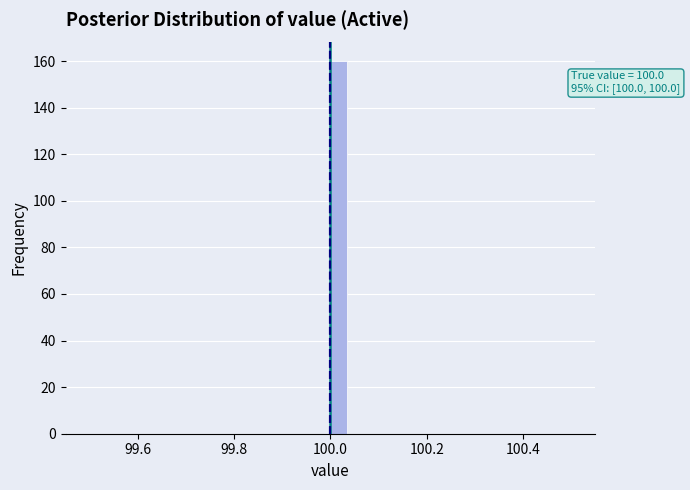

Around what value on the x-axis is the tallest bar? Give the approximate position of its centre, as read against the axis.

100.02